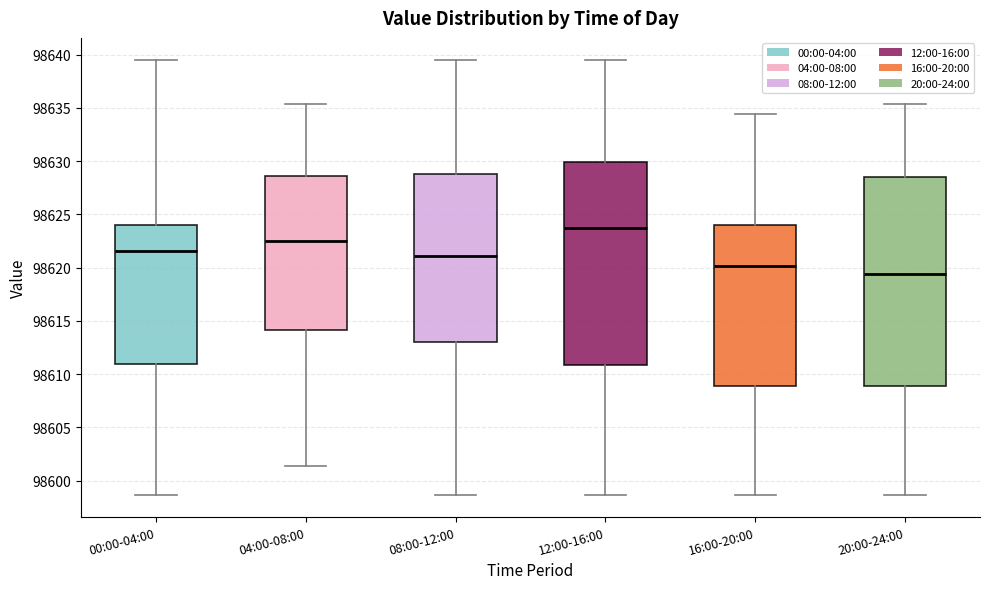

Reading left to right, transcribe this box plot: for each box, give where its median line is, the range the box spans, and where its two whiskers end, as read against the y-axis. The values are not printed on the chart, so give them approximately, as read against the axis.

00:00-04:00: median 98621.5, box 98611.0 to 98624.0, whiskers 98598.5 to 98639.5
04:00-08:00: median 98622.5, box 98614.0 to 98628.5, whiskers 98601.5 to 98635.5
08:00-12:00: median 98621.0, box 98613.0 to 98629.0, whiskers 98598.5 to 98639.5
12:00-16:00: median 98623.5, box 98611.0 to 98630.0, whiskers 98598.5 to 98639.5
16:00-20:00: median 98620.0, box 98609.0 to 98624.0, whiskers 98598.5 to 98634.5
20:00-24:00: median 98619.5, box 98609.0 to 98628.5, whiskers 98598.5 to 98635.5